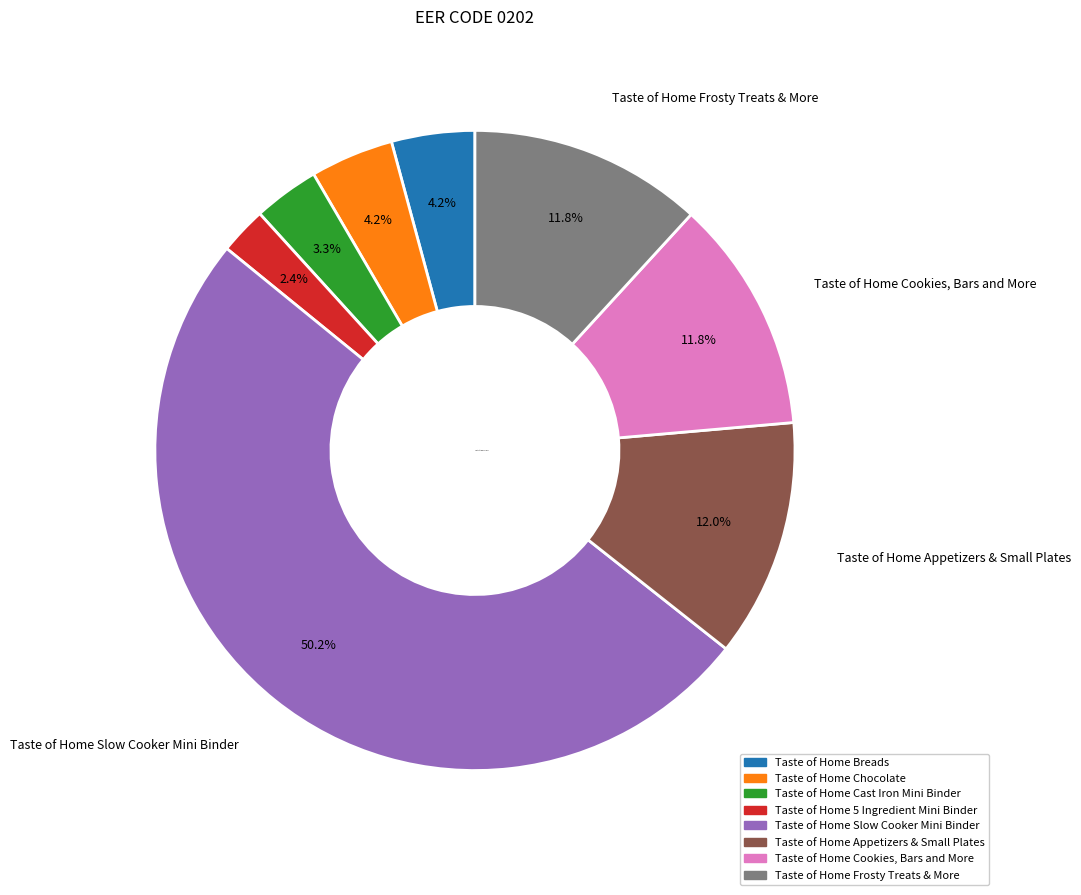

Combined, do Taste of Home Slow Cooker Mini Binder and Taste of Home Chocolate account for over 50%?

Yes